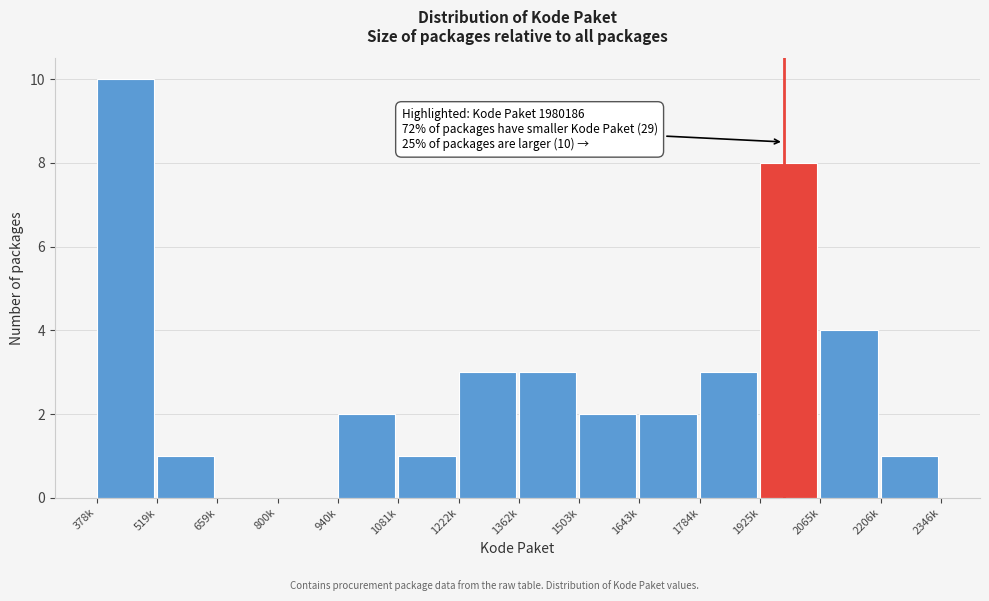

Reading right to left, transcribe all the data shown in this chart.

2206k=1	2065k=4	1925k=8	1784k=3	1643k=2	1503k=2	1362k=3	1222k=3	1081k=1	940k=2	800k=0	659k=0	519k=1	378k=10